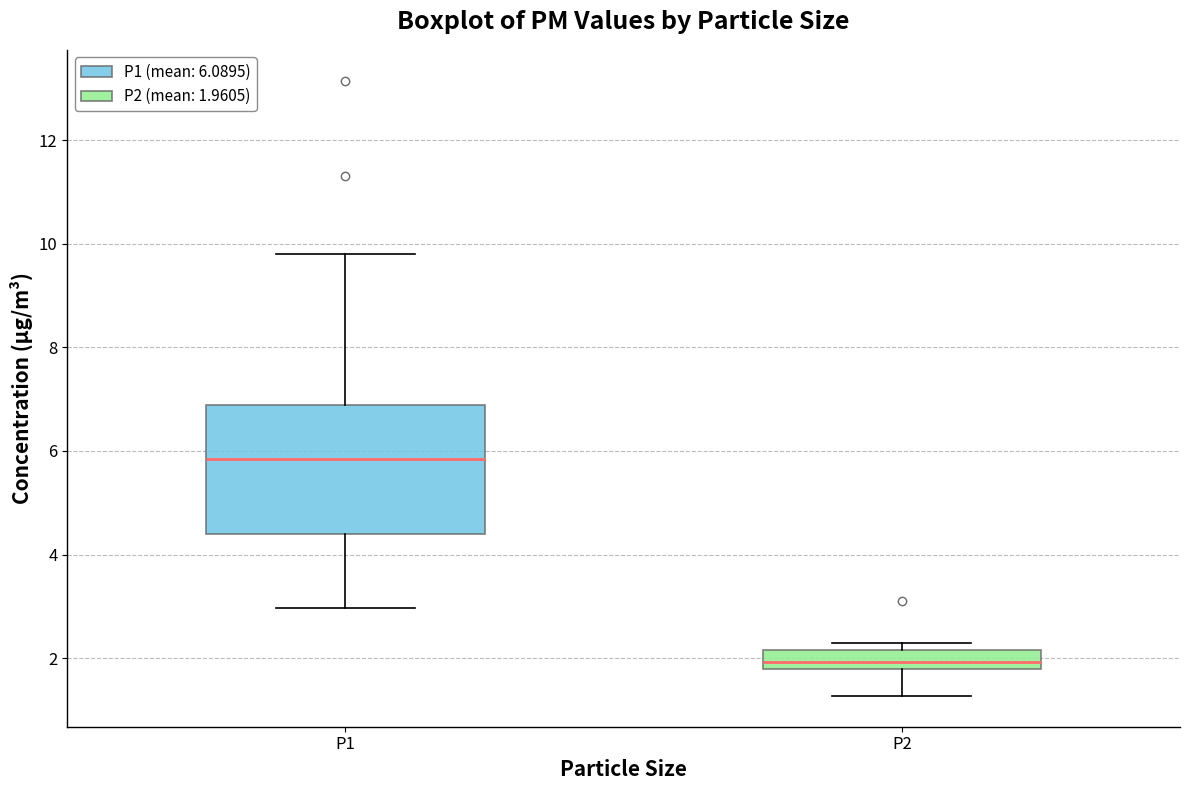

Which box is the tallest, from its lower edge to its upper edge?

P1